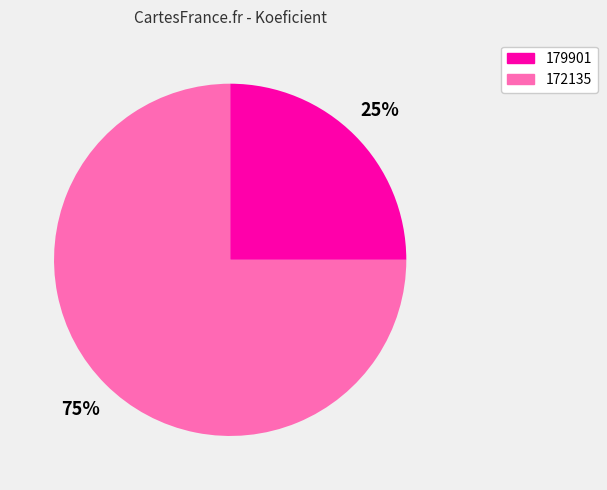

Between 172135 and 179901, which is larger?

172135